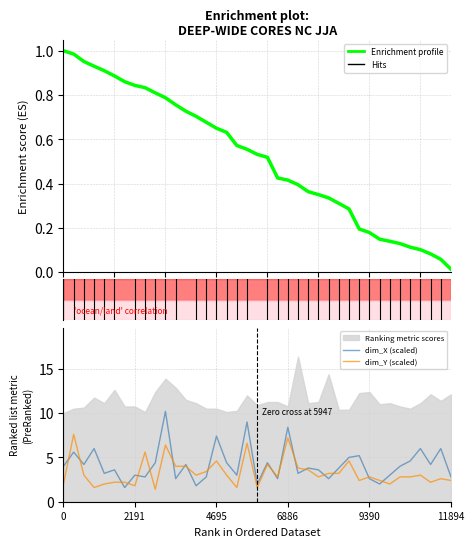

True or false: Enrichment profile and dim_Y (scaled) intersect in this chart.

False